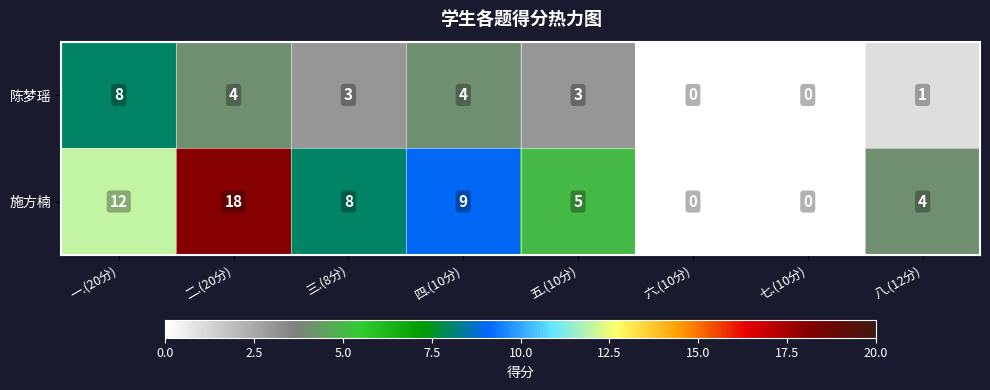

How many values in the 施方楠 series are below 8?

4